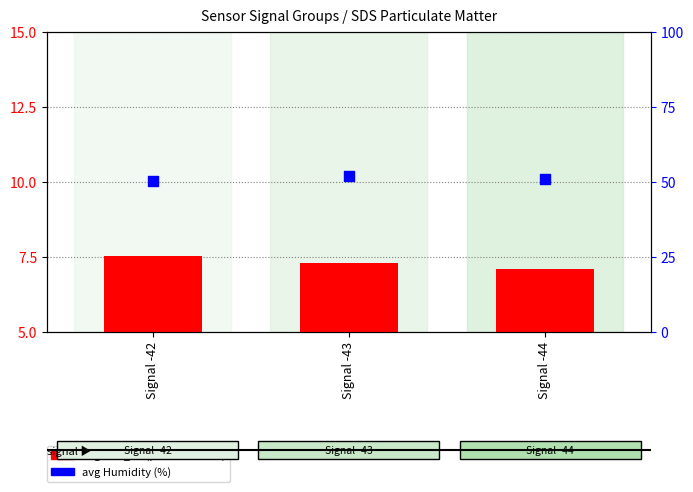

What are all the series names shown in the legend?

avg SDS_P1 (particle count), avg Humidity (%)